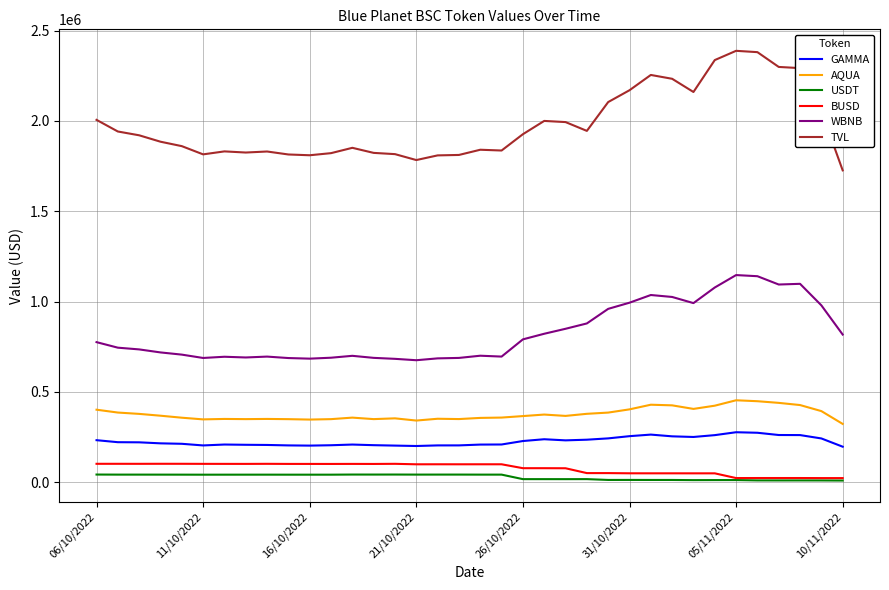

Which series has the largest range (max minus min)?

TVL